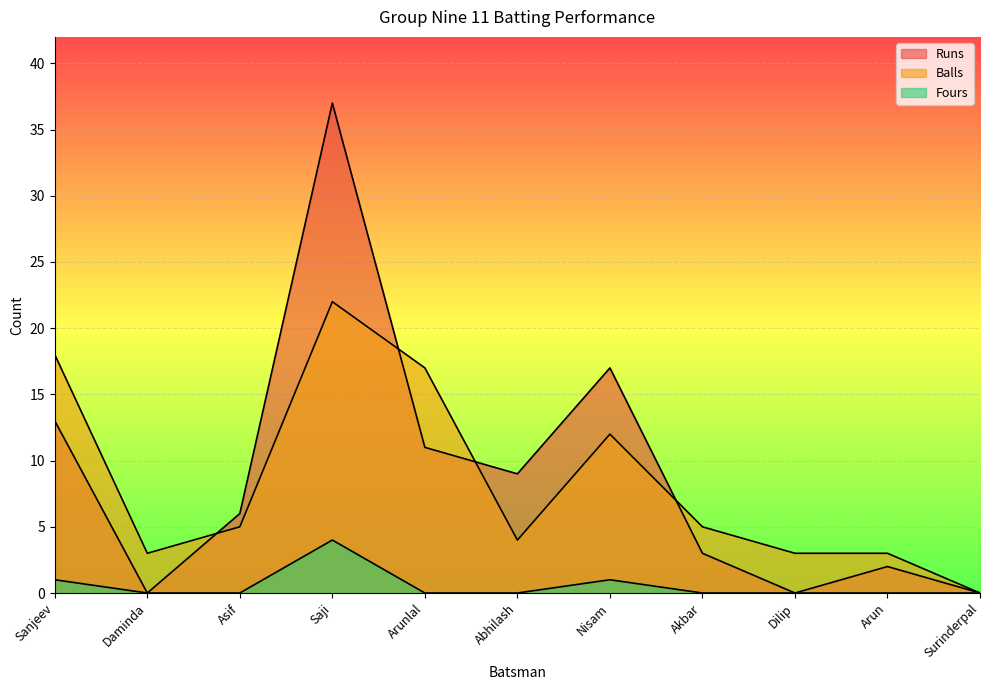

Rank the categories by Fours value from highest to lowest.

Saji, Sanjeev, Nisam, Daminda, Asif, Arunlal, Abhilash, Akbar, Dilip, Arun, Surinderpal